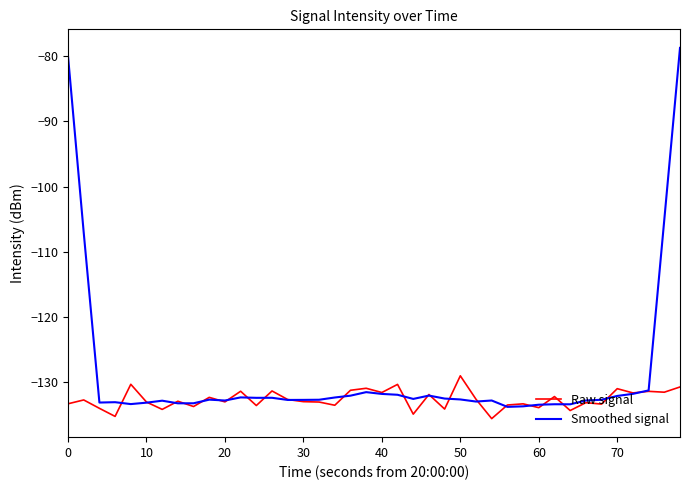

Rank the series by their average value, from lowest to highest.

Raw signal, Smoothed signal